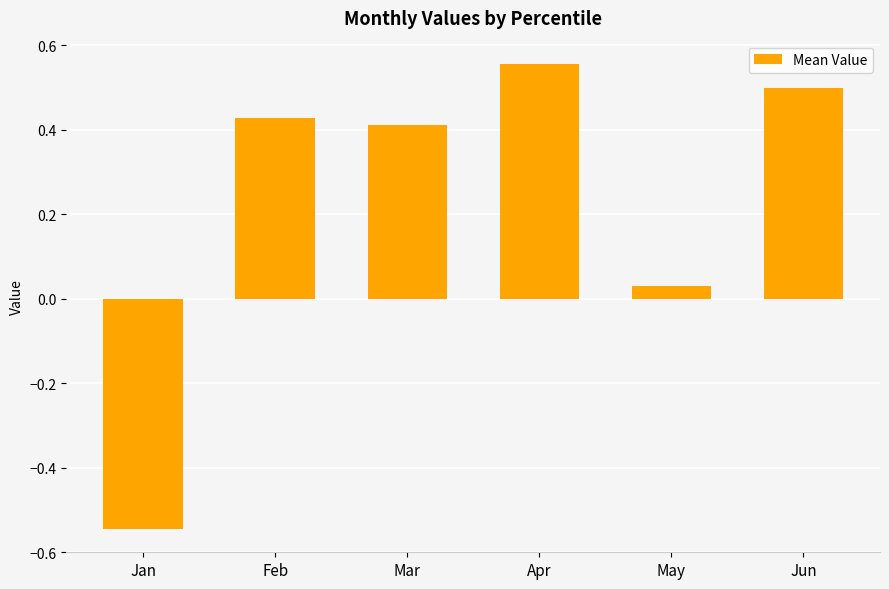

List the labels in order of value, smallest first.

Jan, May, Mar, Feb, Jun, Apr